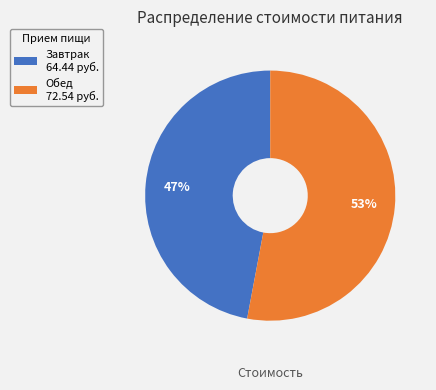

Do Завтрак 64.44 руб. and Обед 72.54 руб. together represent more than half of the pie?

Yes